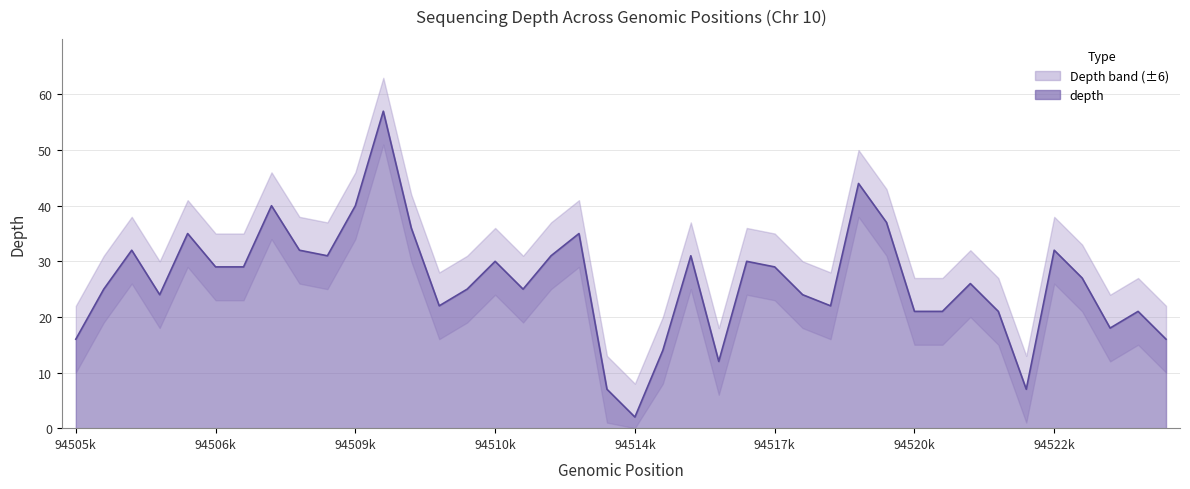

True or false: depth_lower and depth_upper cross at least once.

False